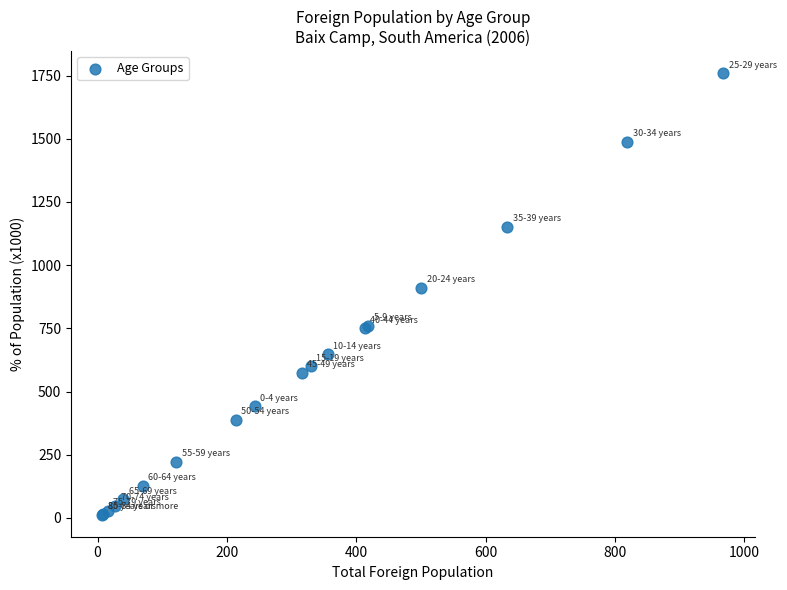

What Y value in the scatter plot is closest to 886?

910